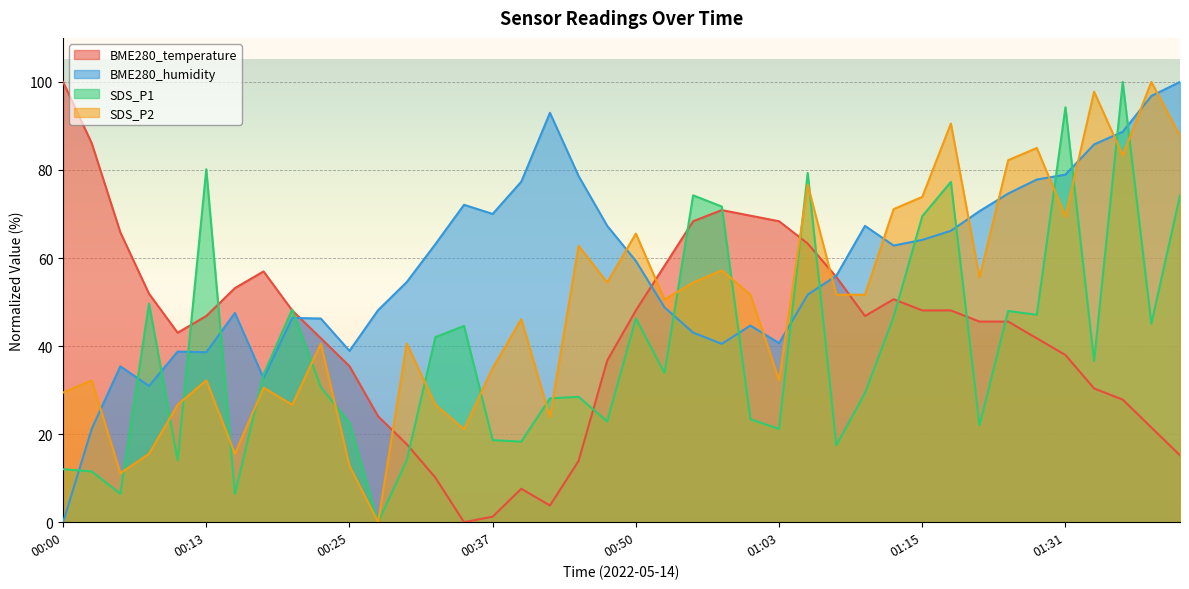

At which label is SDS_P1 closest to 50?

00:07